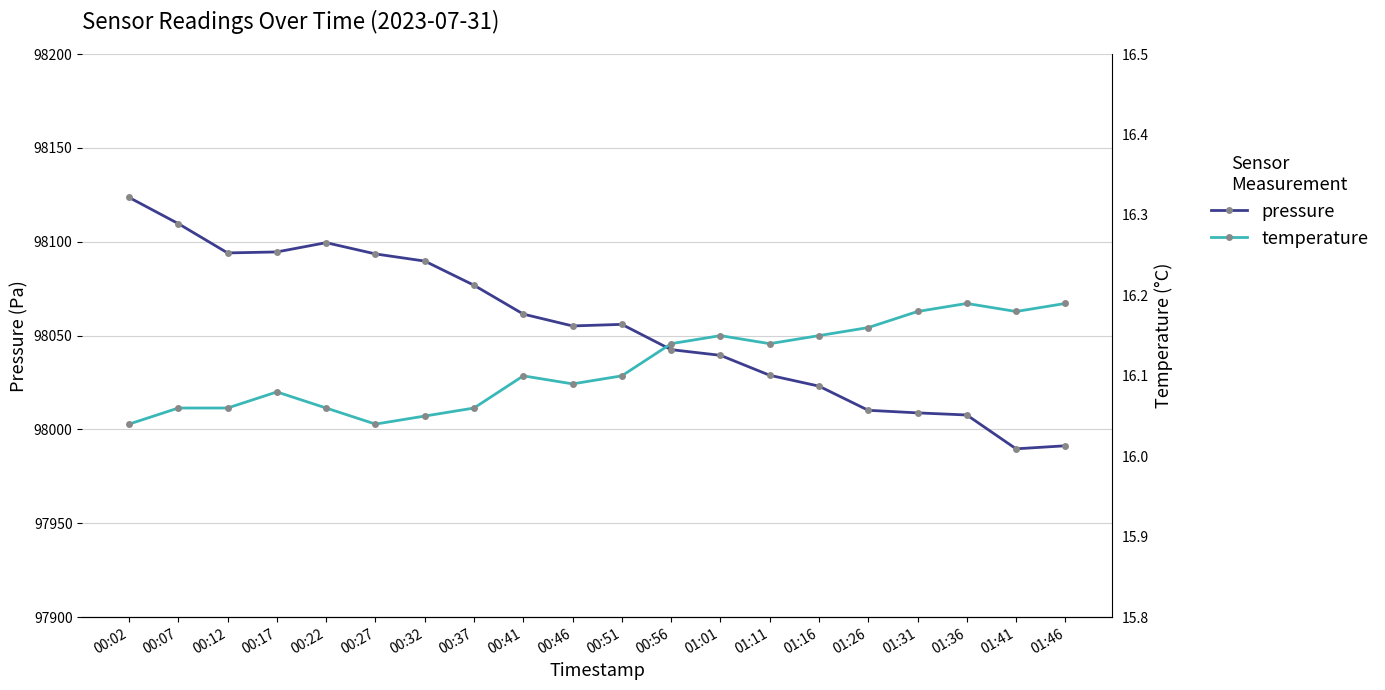

Is the value of pressure at 00:46 greater than the value of temperature at 00:12?

Yes